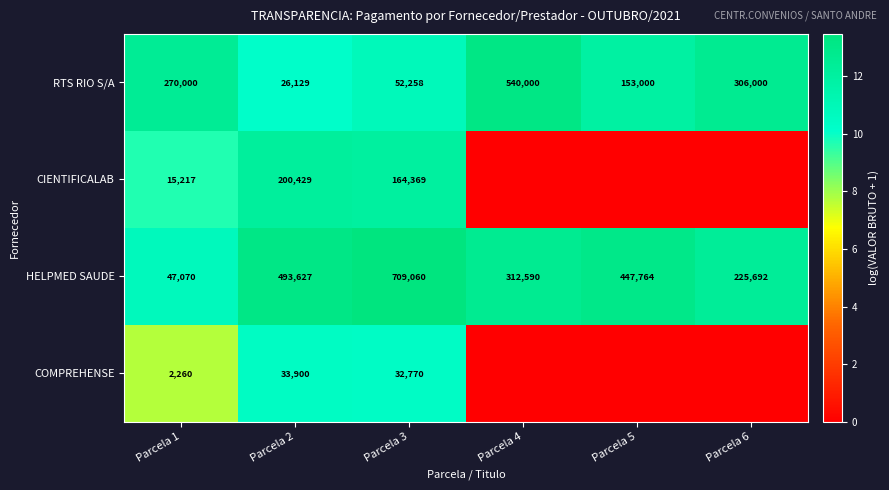

What is the lowest value of the RTS RIO S/A series?

26129